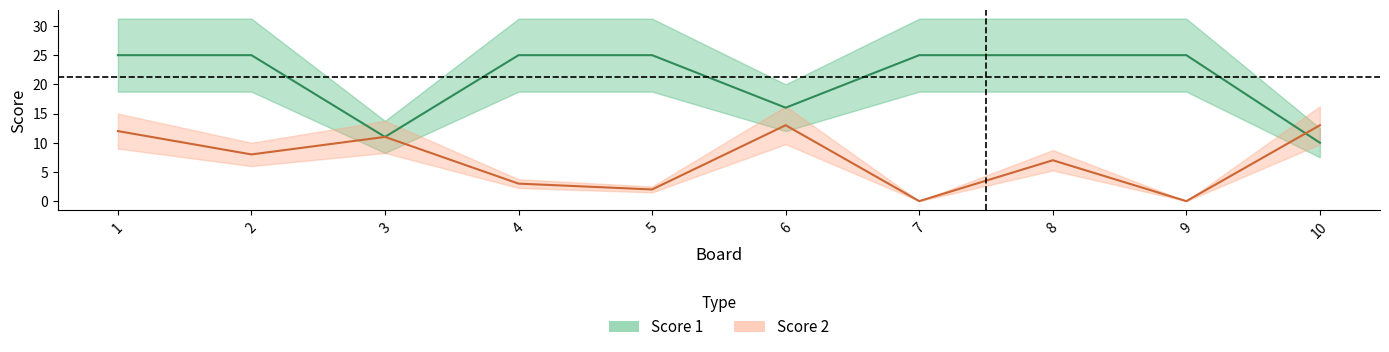

The Score 1 series shows 39 at 2. True or false?

False